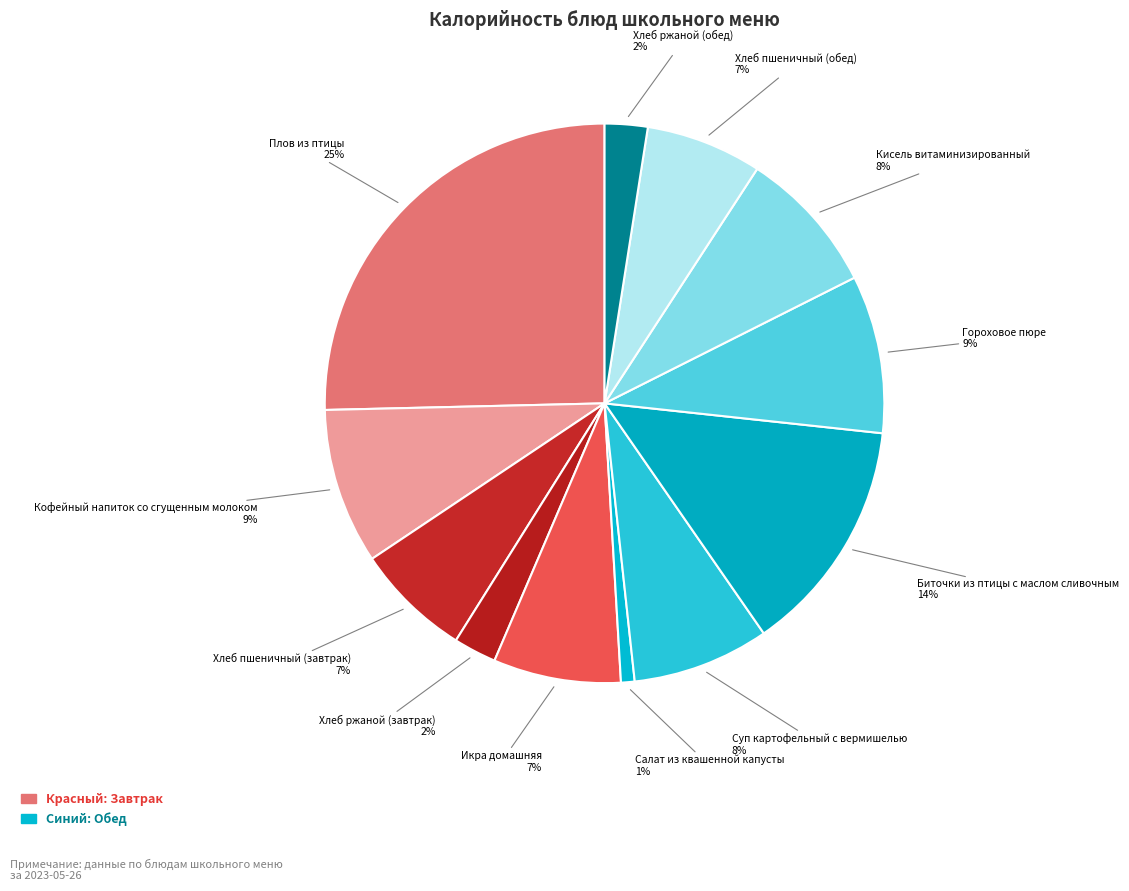

Which category has the smallest portion of the pie?

Салат из квашенной капусты